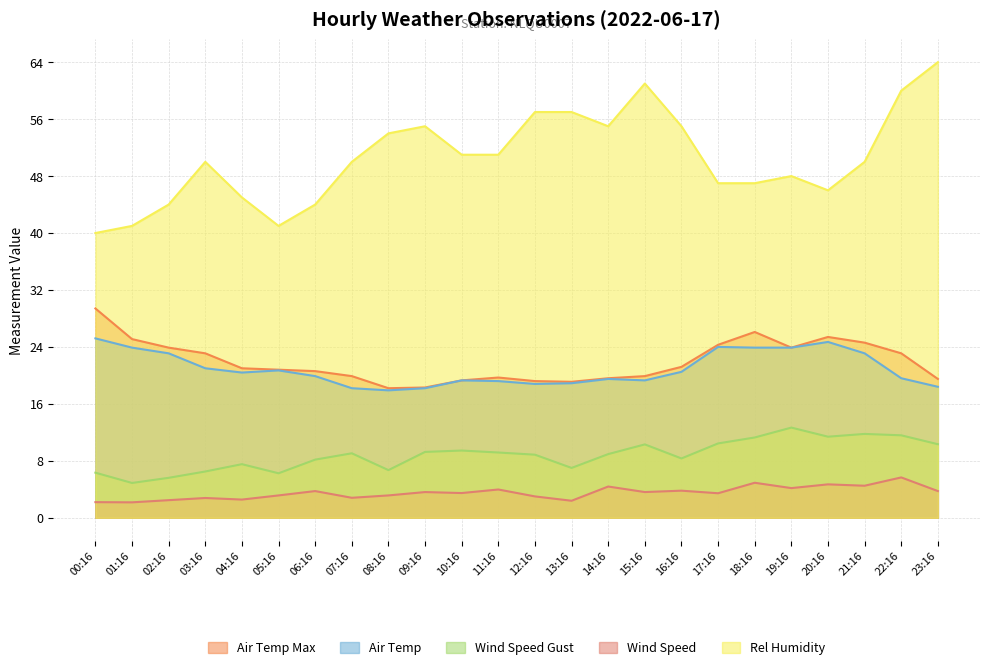

List the series in order of their peak value, lowest first.

Wind Speed, Wind Speed Gust, Air Temp, Air Temp Max, Rel Humidity